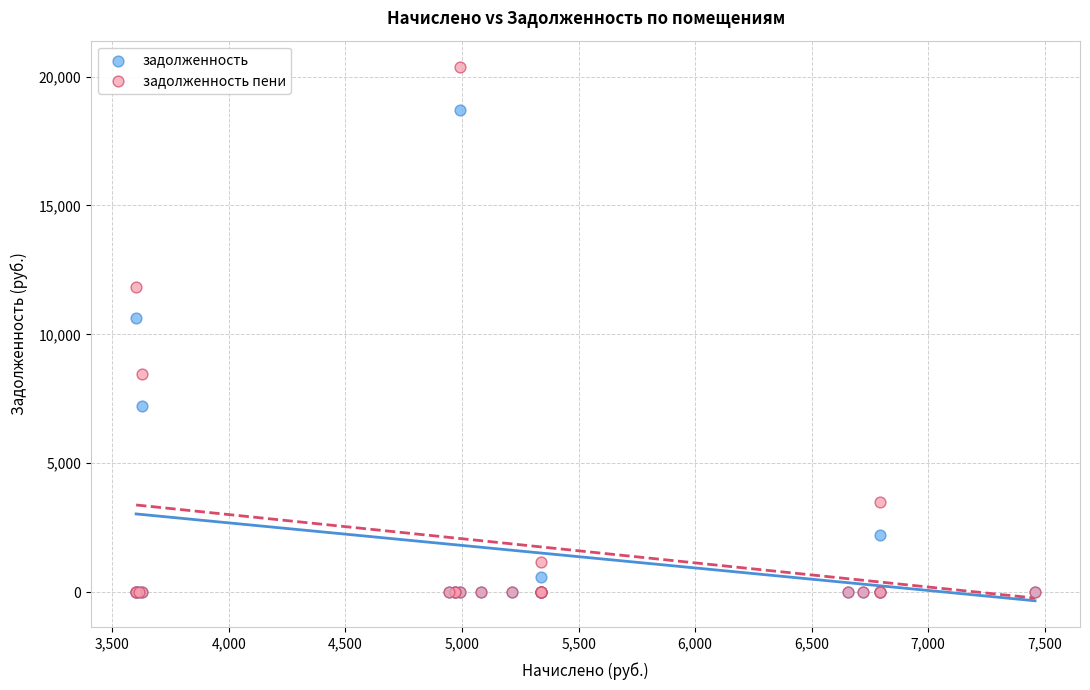

In the задолженность series, what Y value is closest to 9346?

10621.6